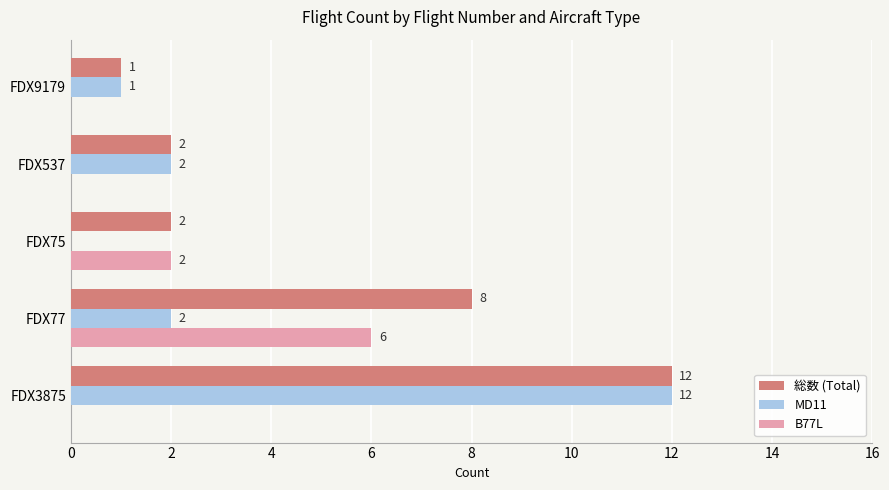

Where is B77L nearest to the value 3?

FDX75